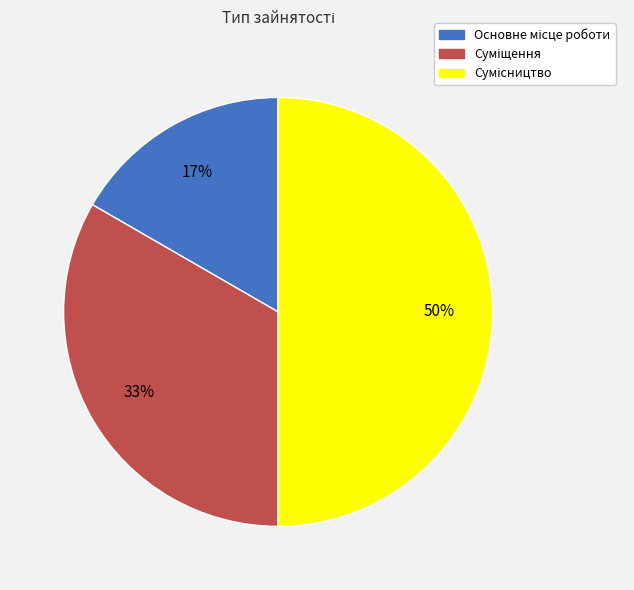

Count the number of slices in the pie.

3